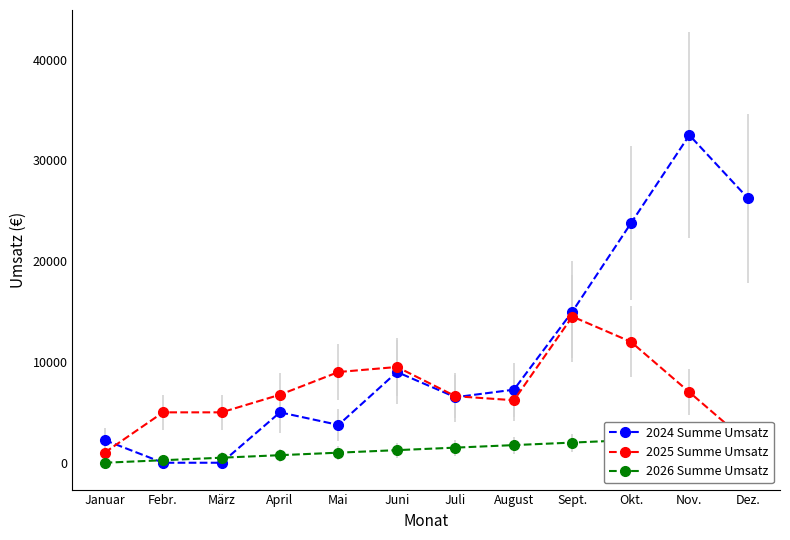

True or false: 2025 Summe Umsatz has a value of 7937 at März.

False